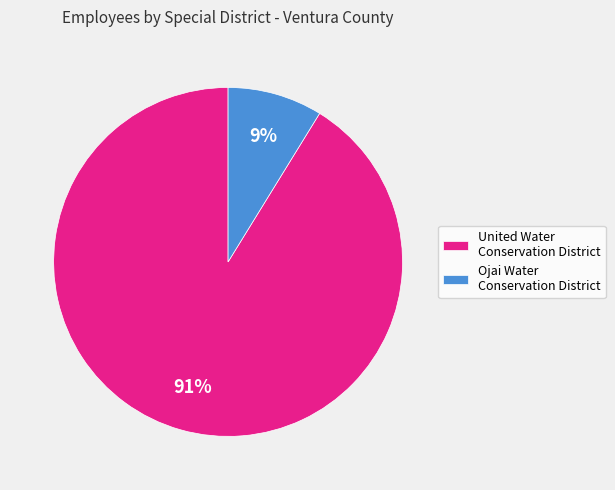

Do United Water Conservation District and Ojai Water Conservation District together represent more than half of the pie?

Yes